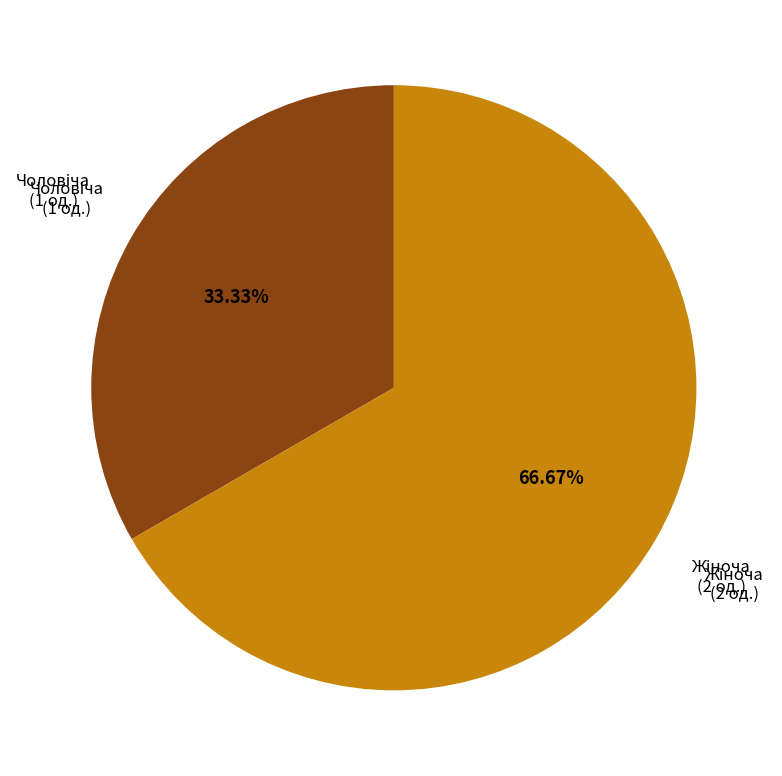

Does any single category account for the majority?

Yes